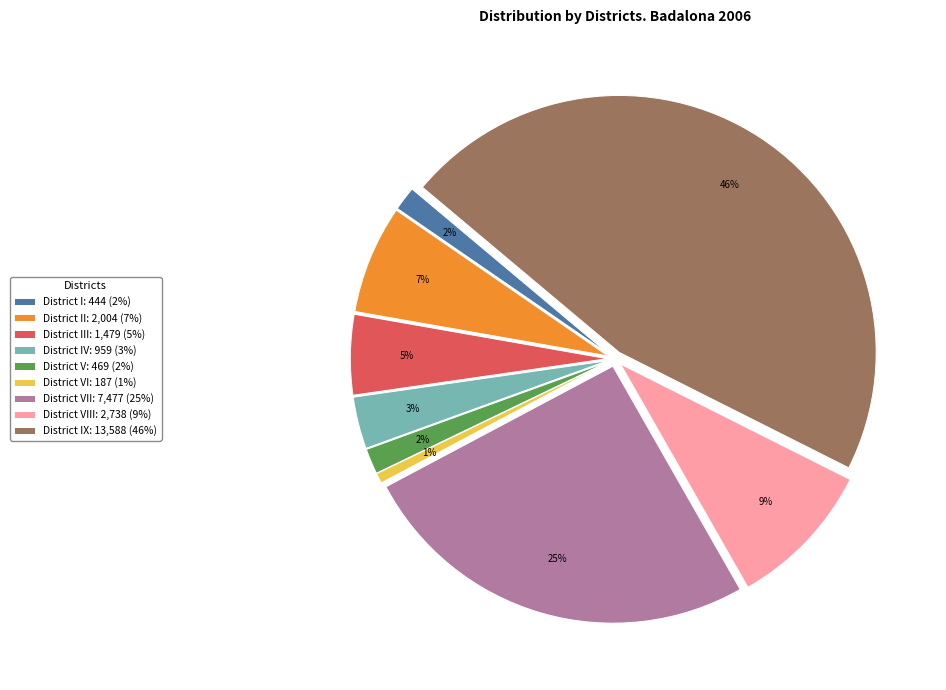

How many slices are in this pie chart?

9